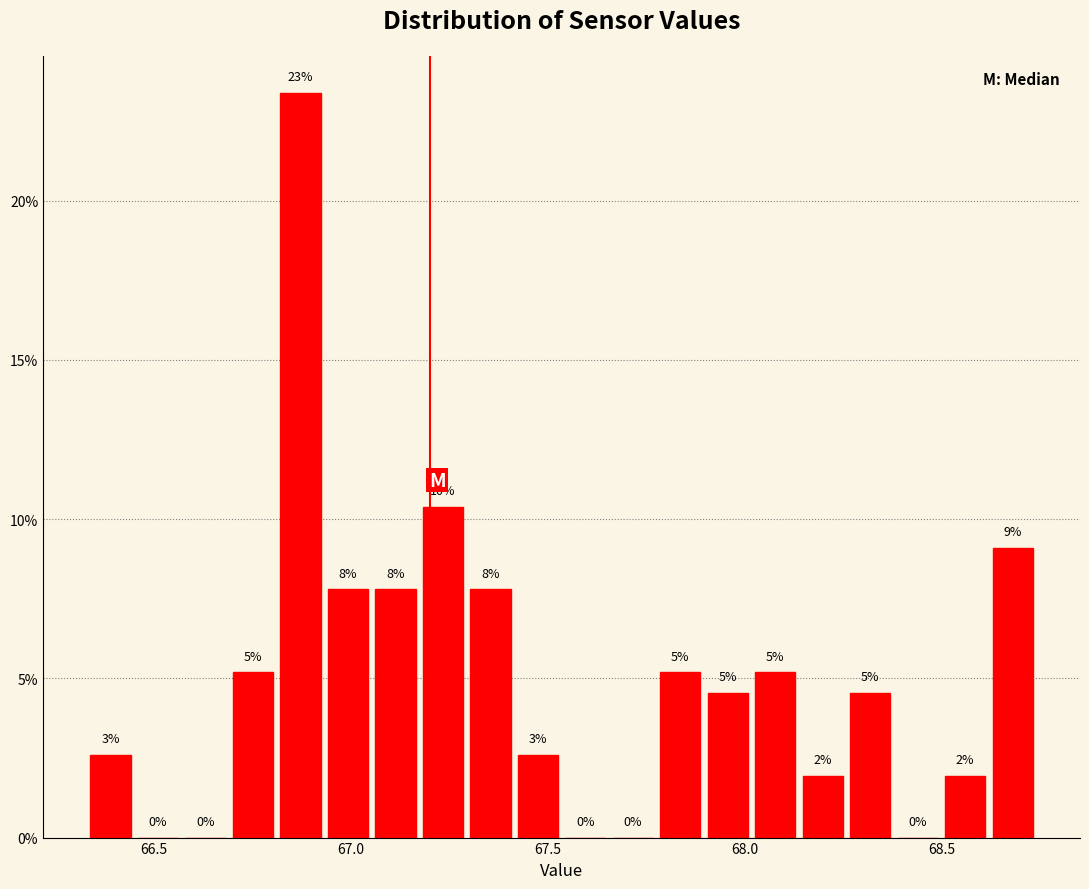

Around what value on the x-axis is the tallest bar? Give the approximate position of its centre, as read against the axis.

66.85